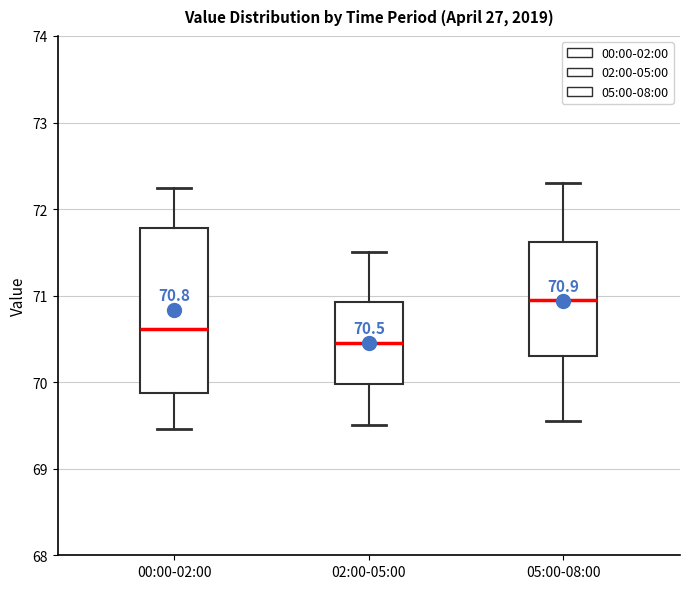

Which box is the tallest, from its lower edge to its upper edge?

00:00-02:00